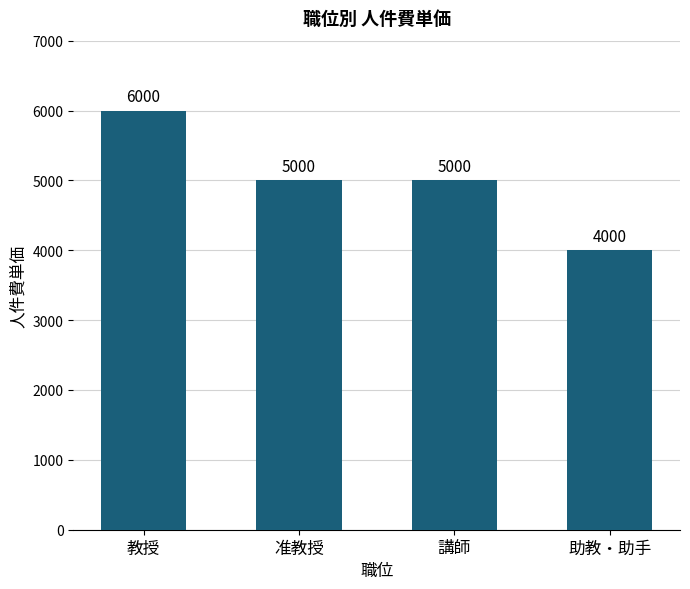

What is the greatest value displayed?

6000